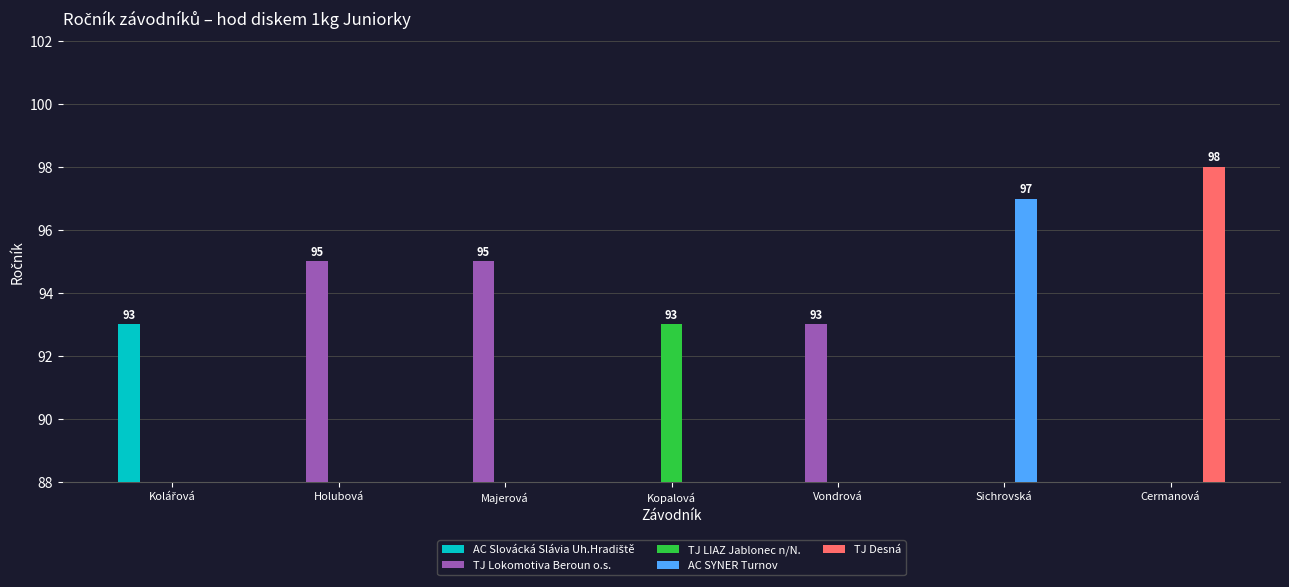

What is the total value across all series at Sichrovská?

97